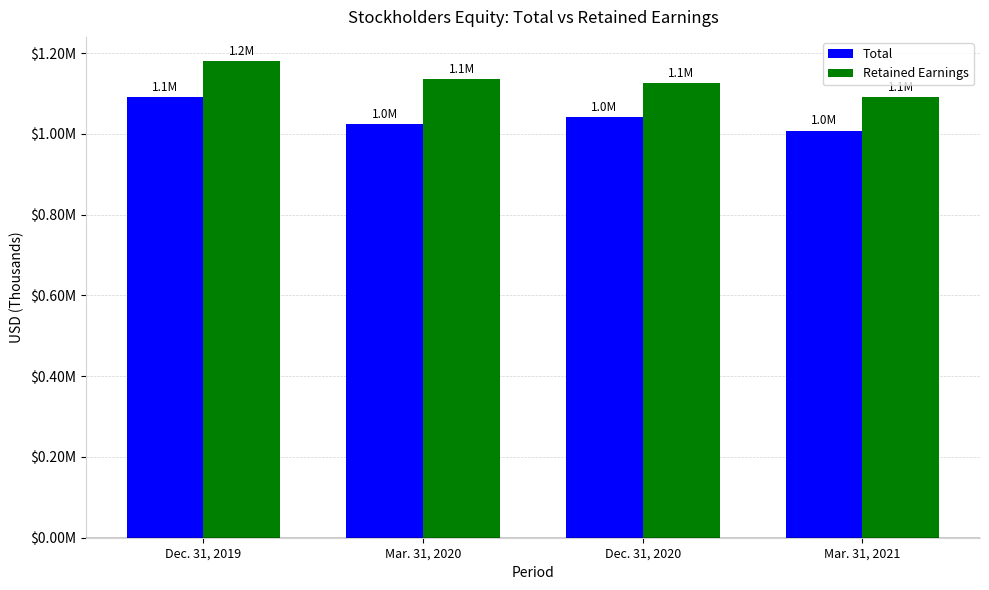

What is the total value across all series at Mar. 31, 2020?

2160536